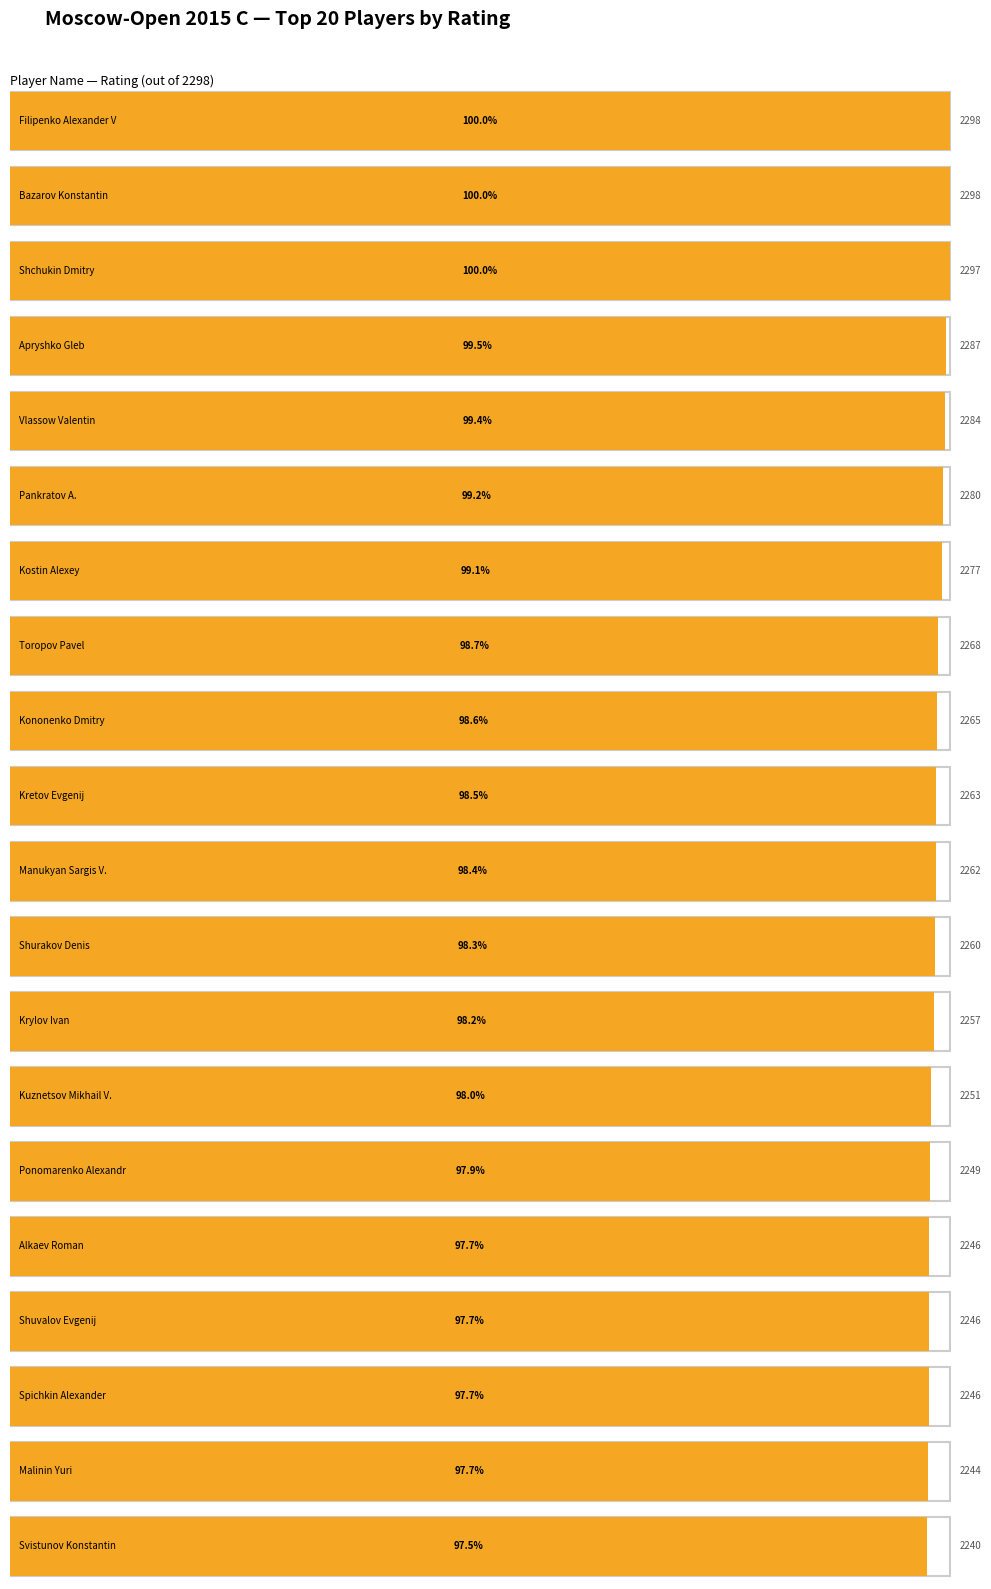

What is the value of the 13th bar from the left?

2257